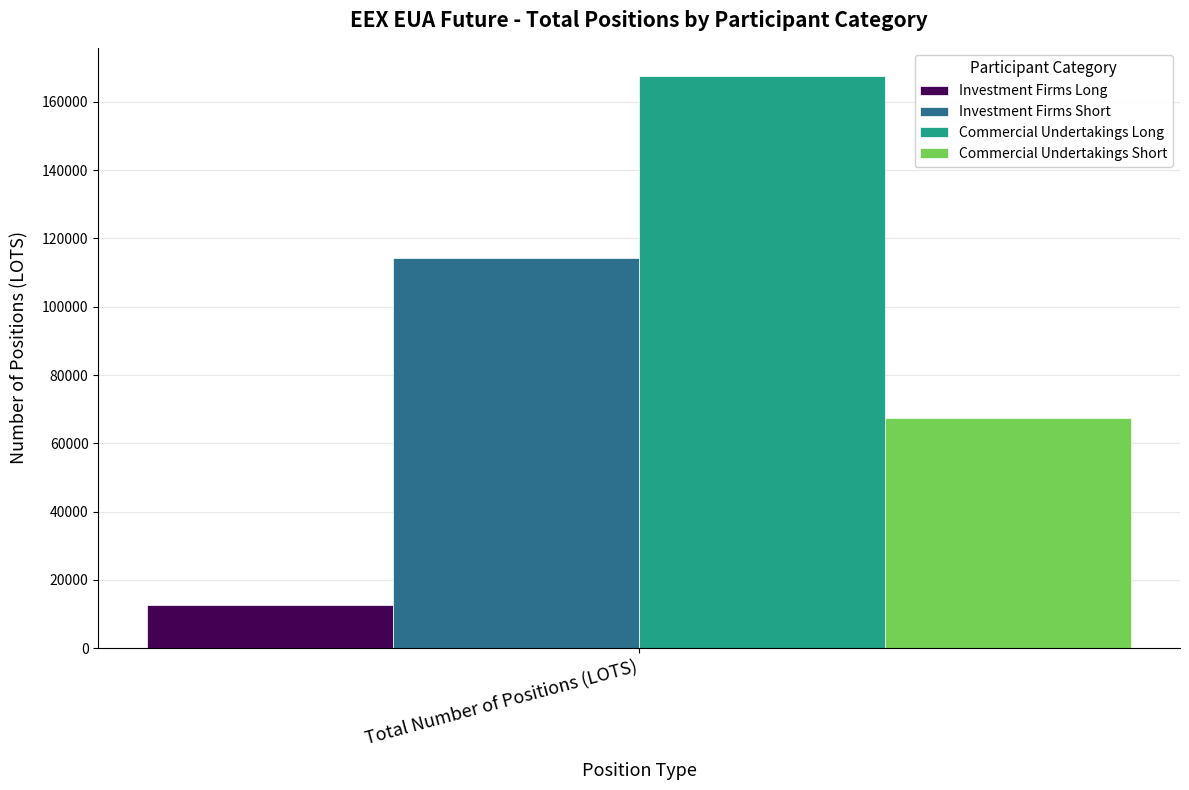

True or false: Commercial Undertakings Short has a value of 91410 at Total Number of Positions (LOTS).

False